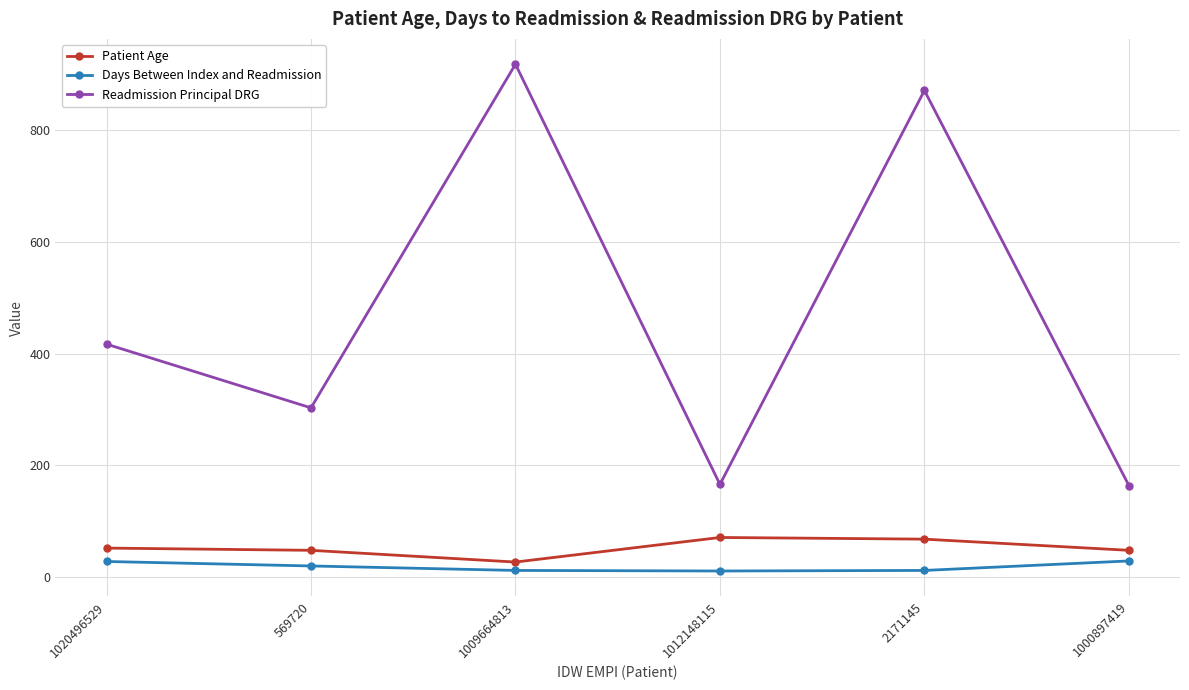

True or false: Days Between Index and Readmission has more than 2 interior local peaks.

False